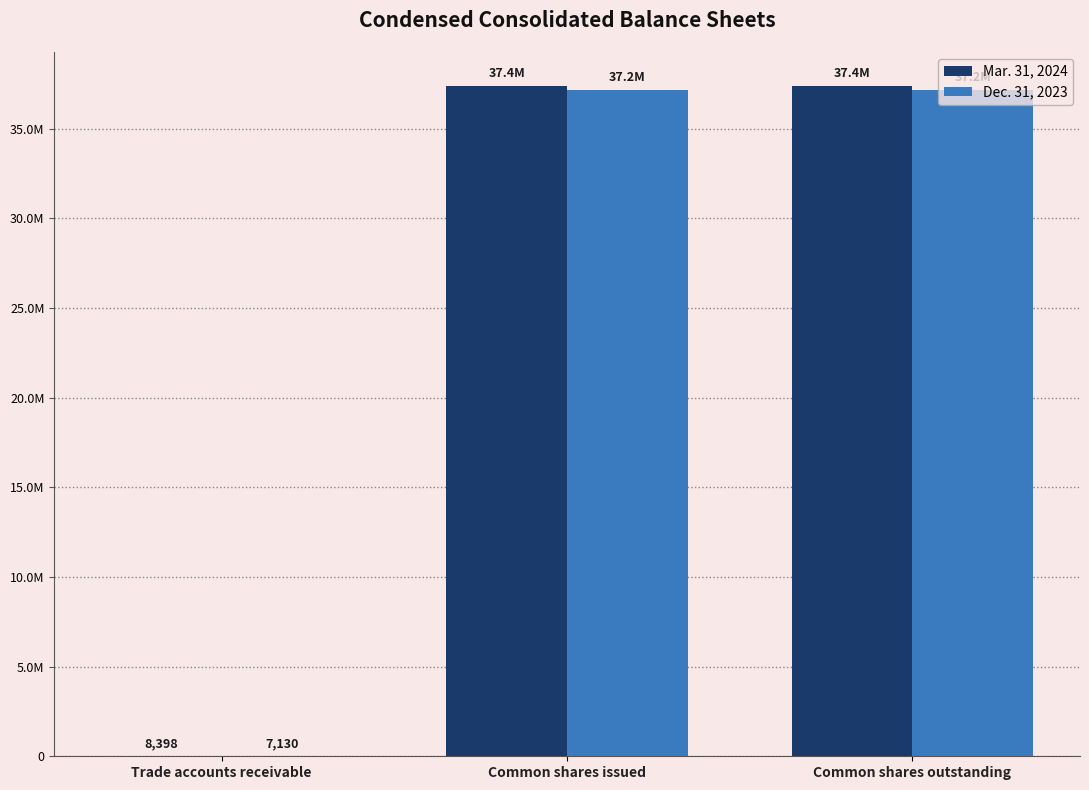

Which series has the largest total across all categories?

Mar. 31, 2024